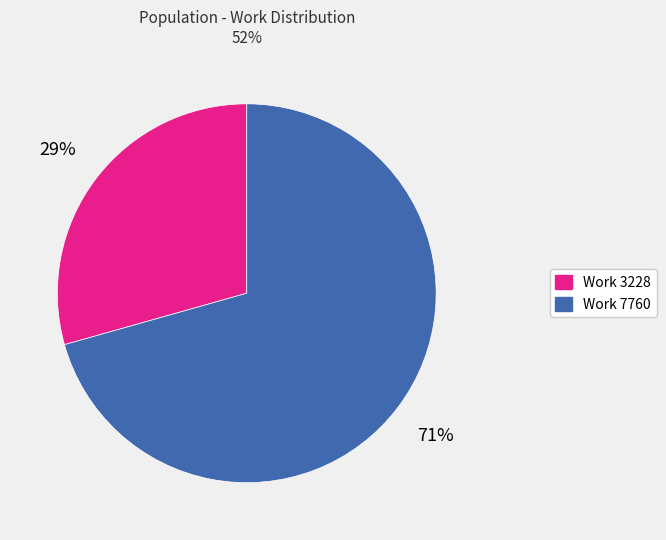

Which has a higher value, Work 3228 or Work 7760?

Work 7760